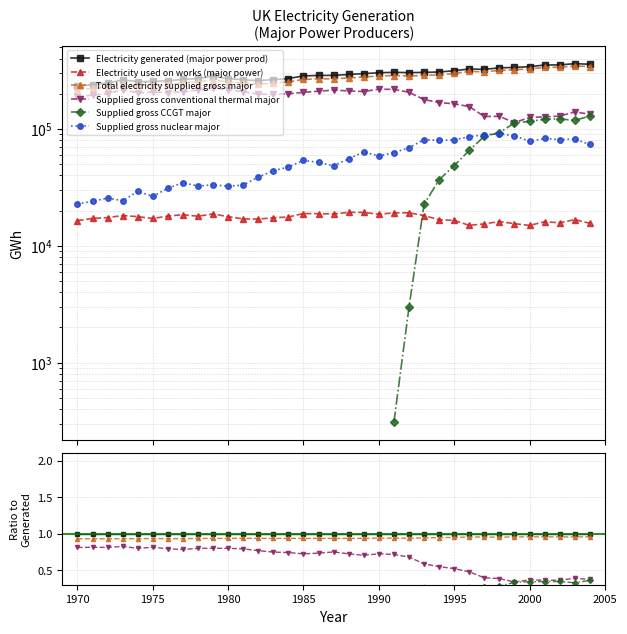

How many lines are shown in the chart?

6